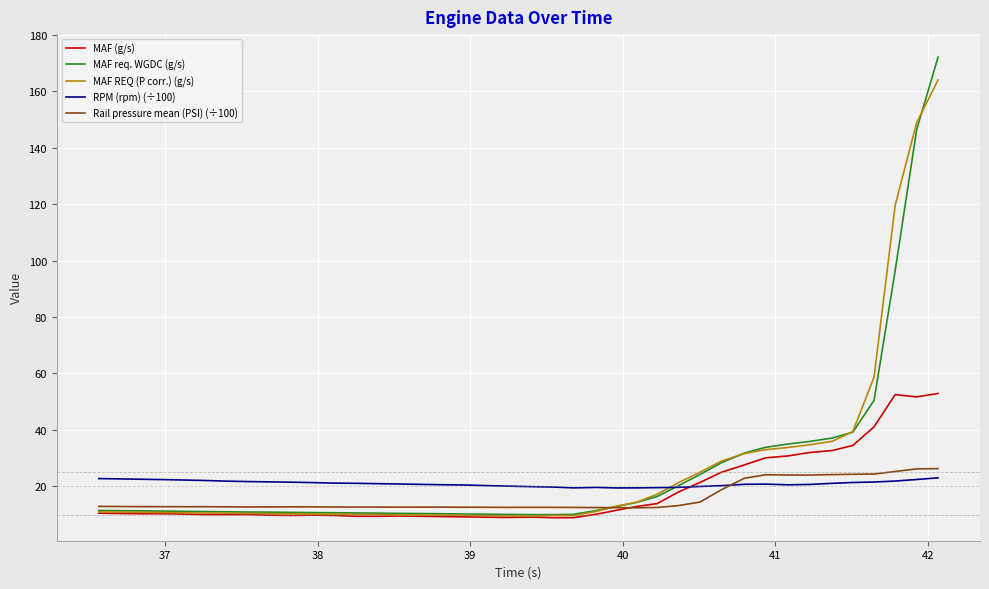

Which series has the widest spread of values?

MAF req. WGDC (g/s)